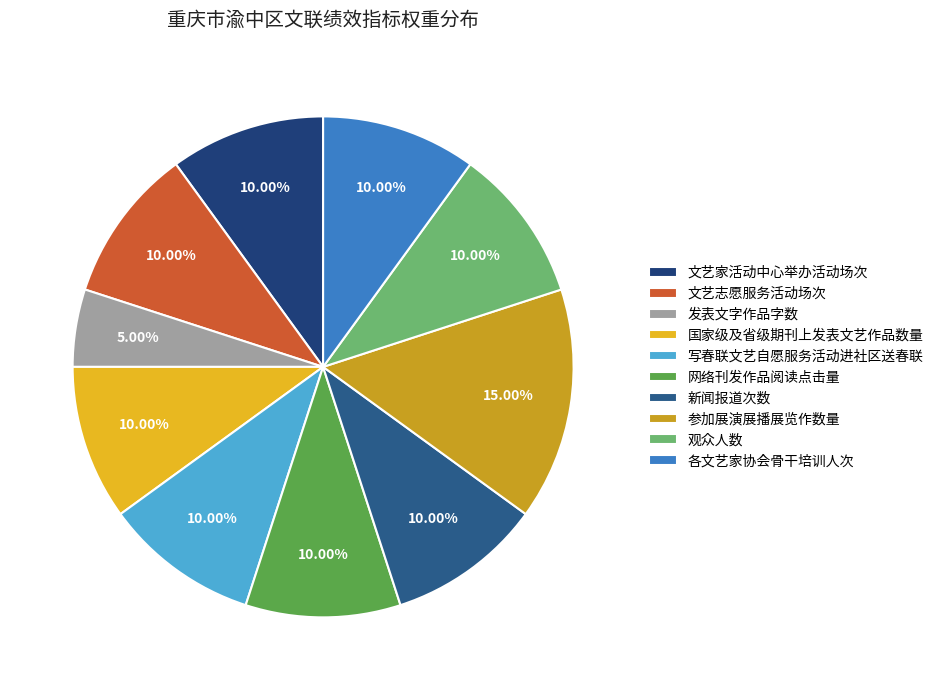

How many slices are in this pie chart?

10